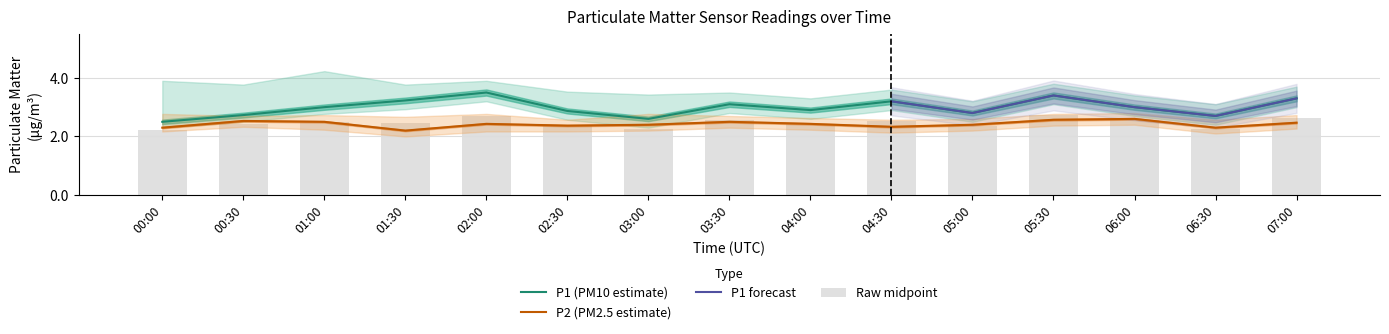

Are the bars grouped side by side (vs. stacked)?

Yes